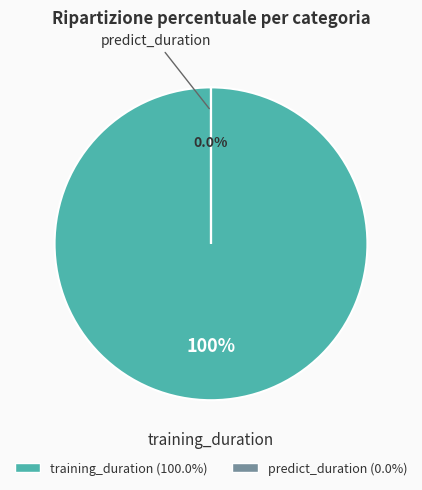

Is the sum of training_duration and predict_duration greater than half?

Yes